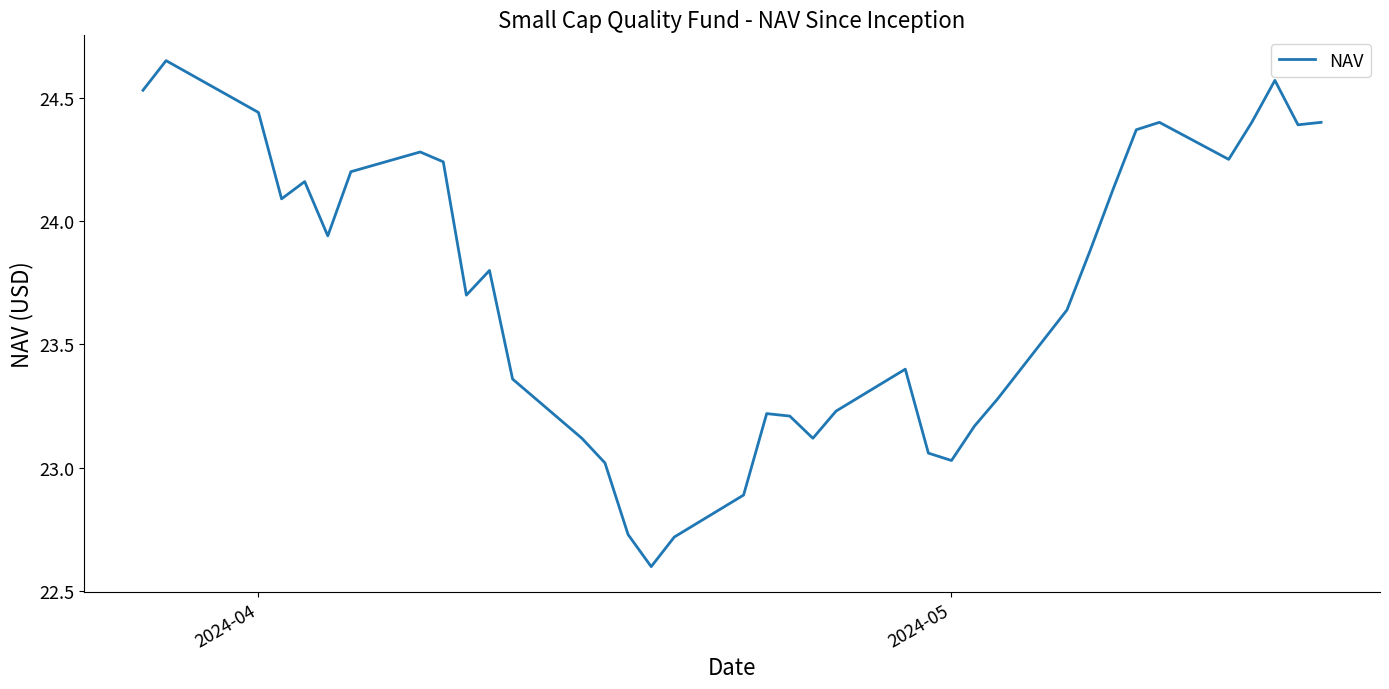

What is the minimum value shown in the chart?

22.6